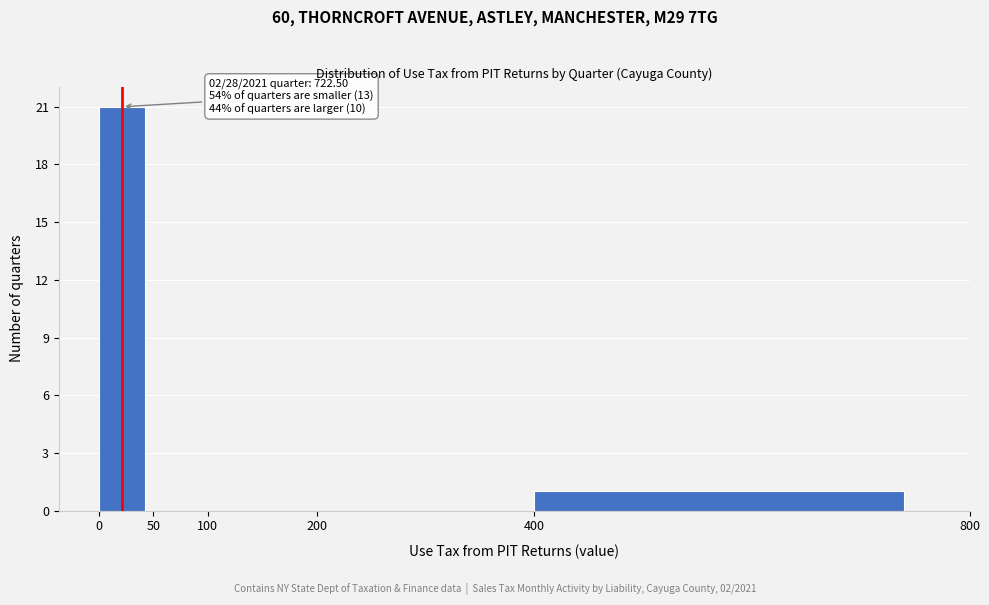

Over which range of the x-axis is the bar tallest?

0 to 50